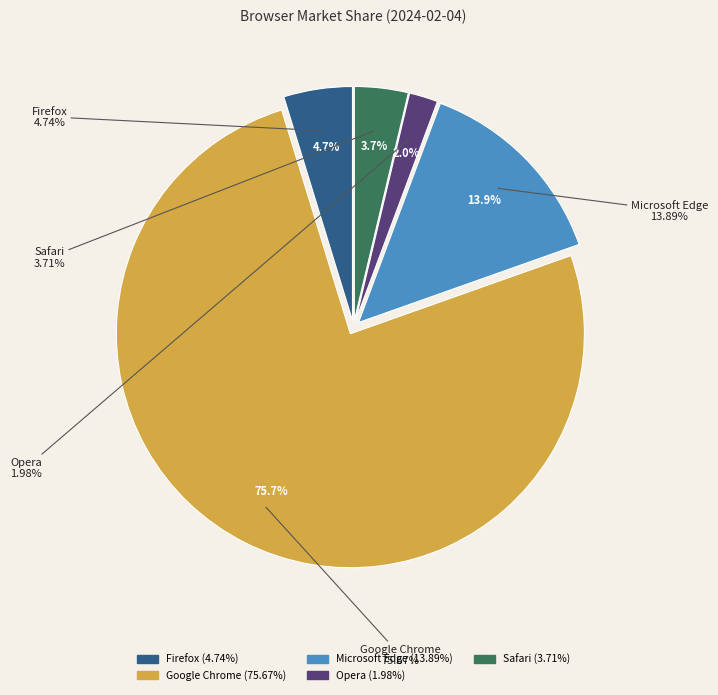

Which category has the smallest portion of the pie?

Opera